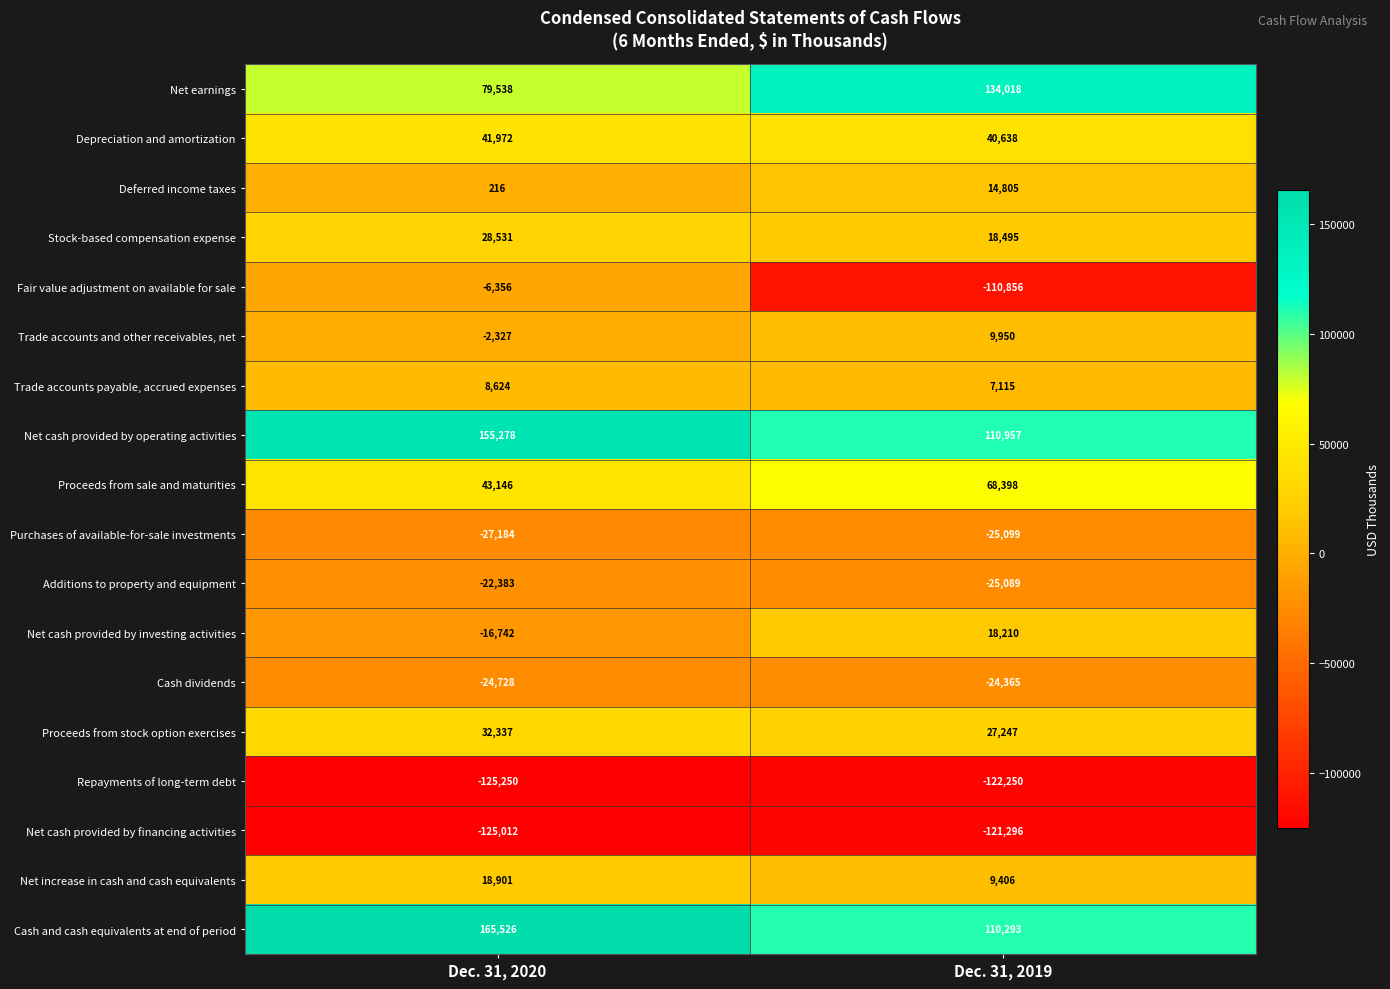

Count the number of categories in the chart.

2